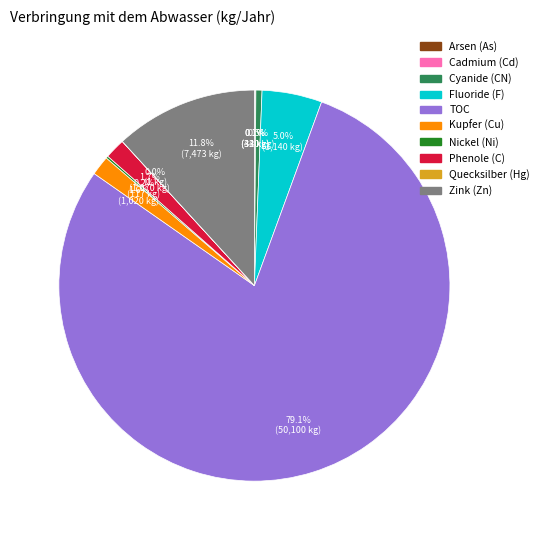

True or false: Fluoride (F) accounts for 5% of the total.

True